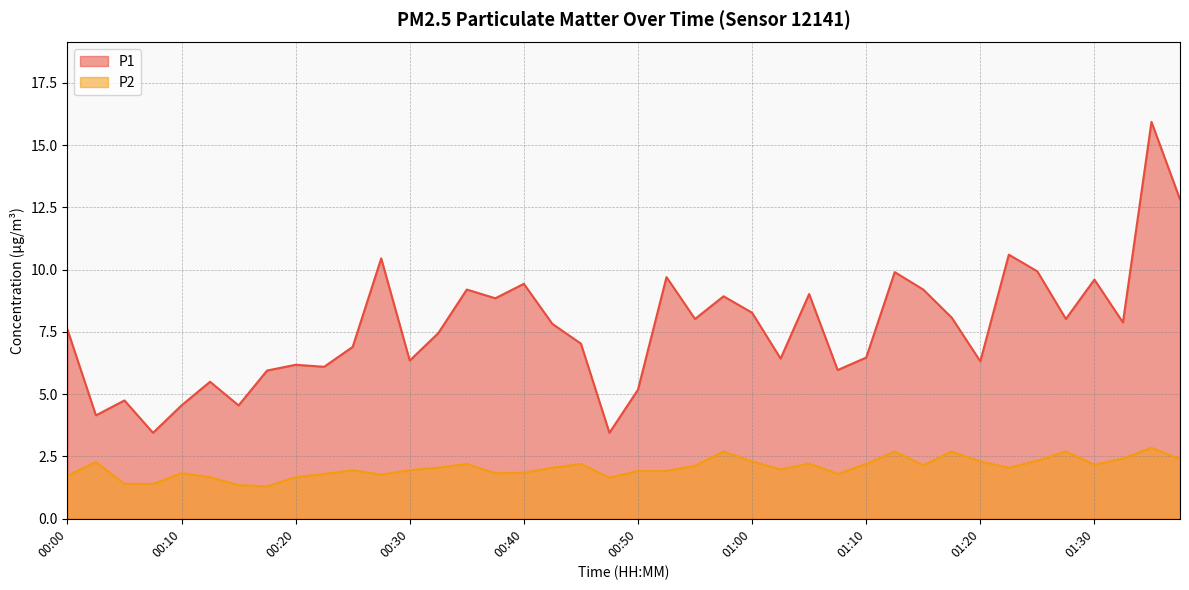

What are all the series names shown in the legend?

P1, P2